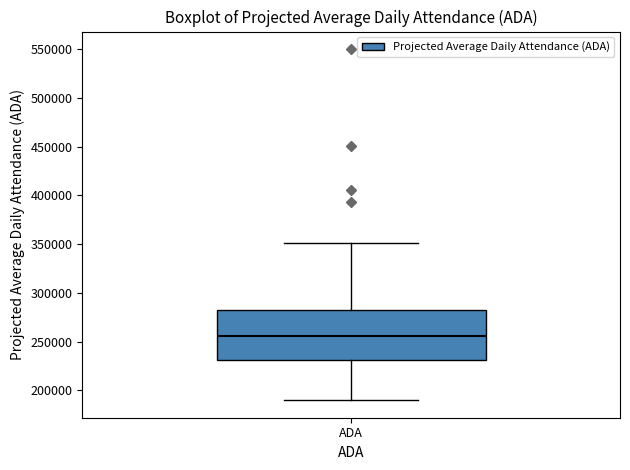

Read this box plot against the y-axis: the position of the median line, the range covered by the box, and the ends of both whiskers. The values are not printed on the chart, so give them approximately, as read against the axis.

median 255000, box 230000 to 280000, whiskers 190000 to 350000